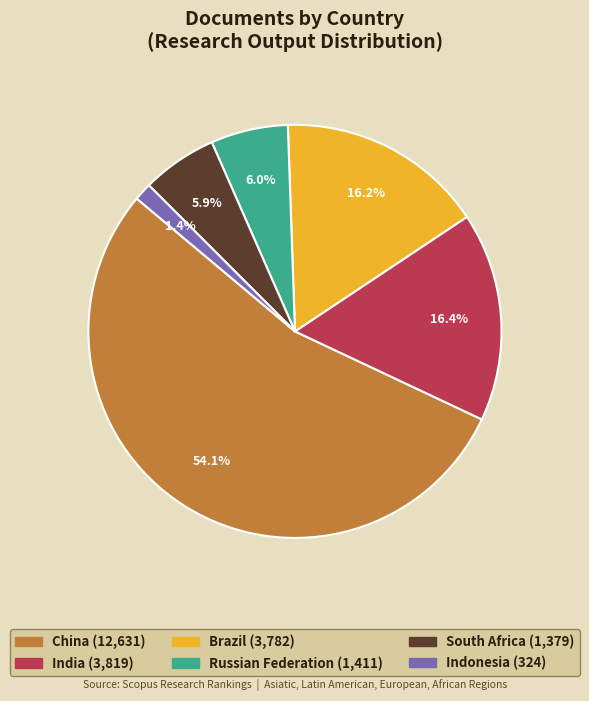

Which slice is the smallest?

Indonesia